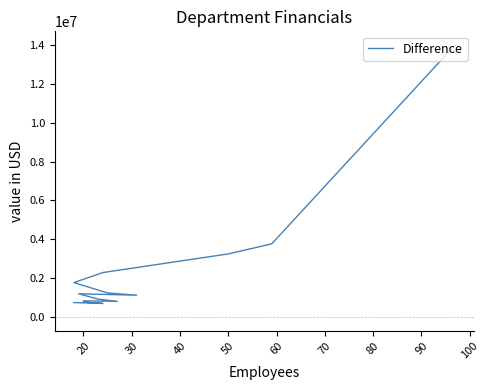

What is the difference between the maximum and minimum values?

13295029